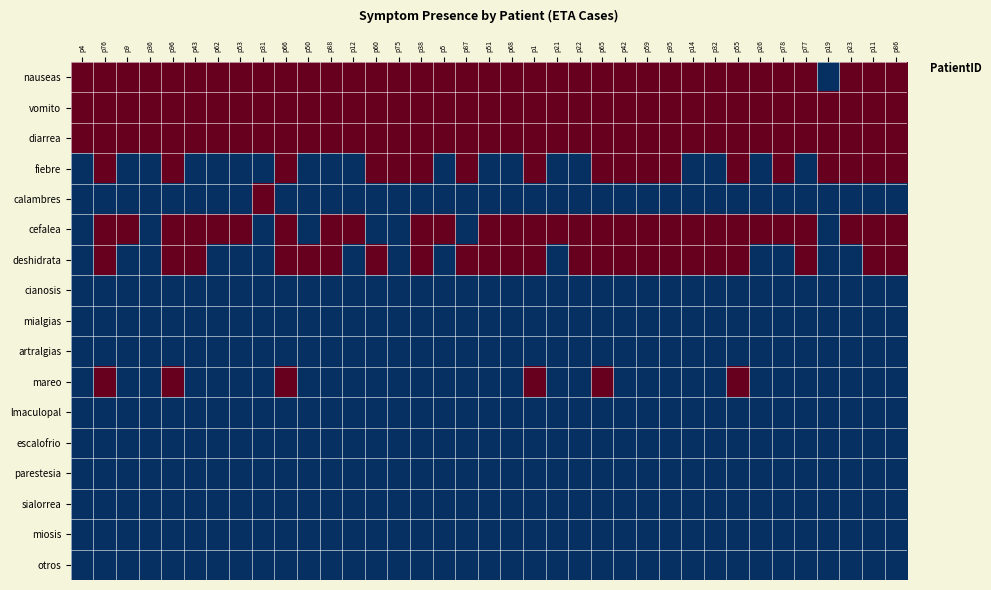

Which label corresponds to the largest value in the chart?

p4